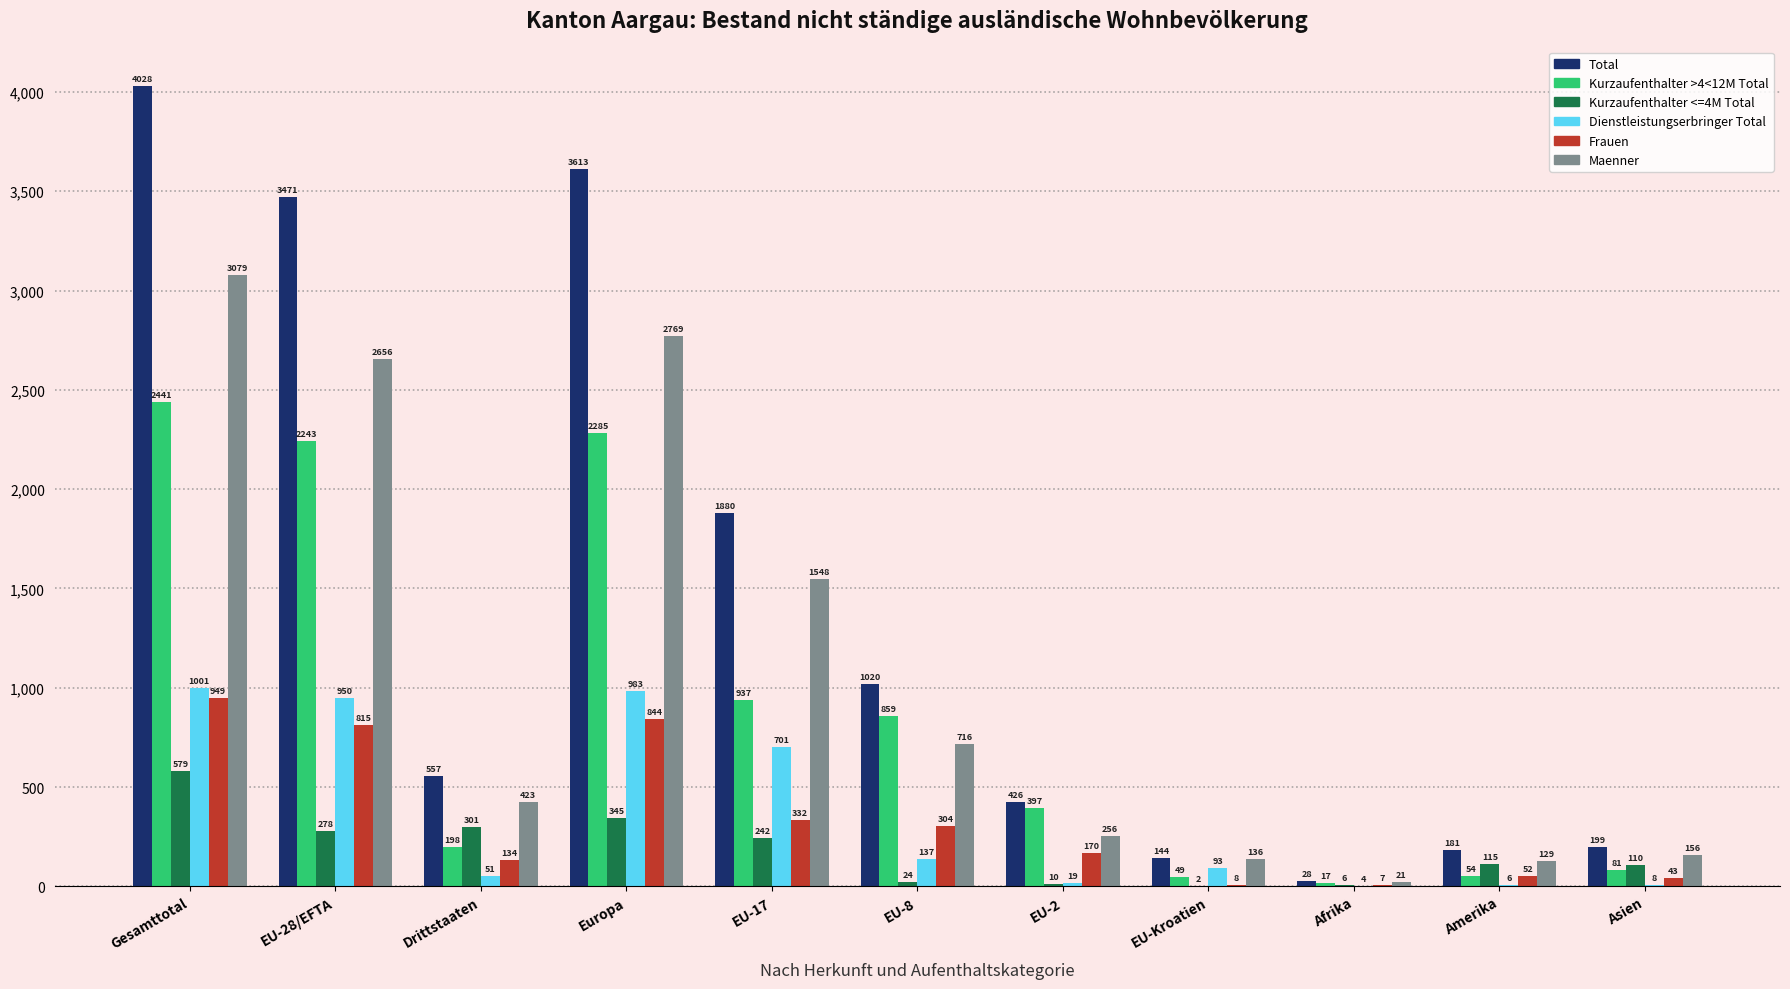

At which category is the sum across all series the highest?

Gesamttotal